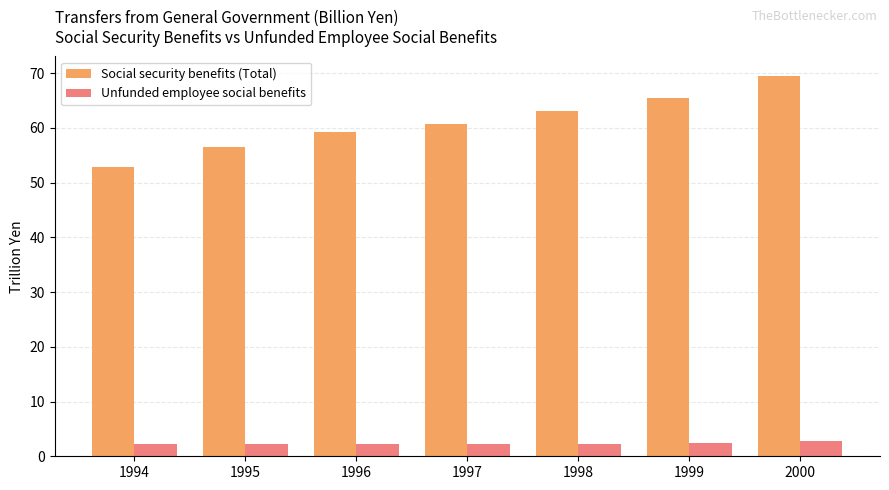

What is the difference between the maximum and minimum values in the Social security benefits (Total) series?

16.7